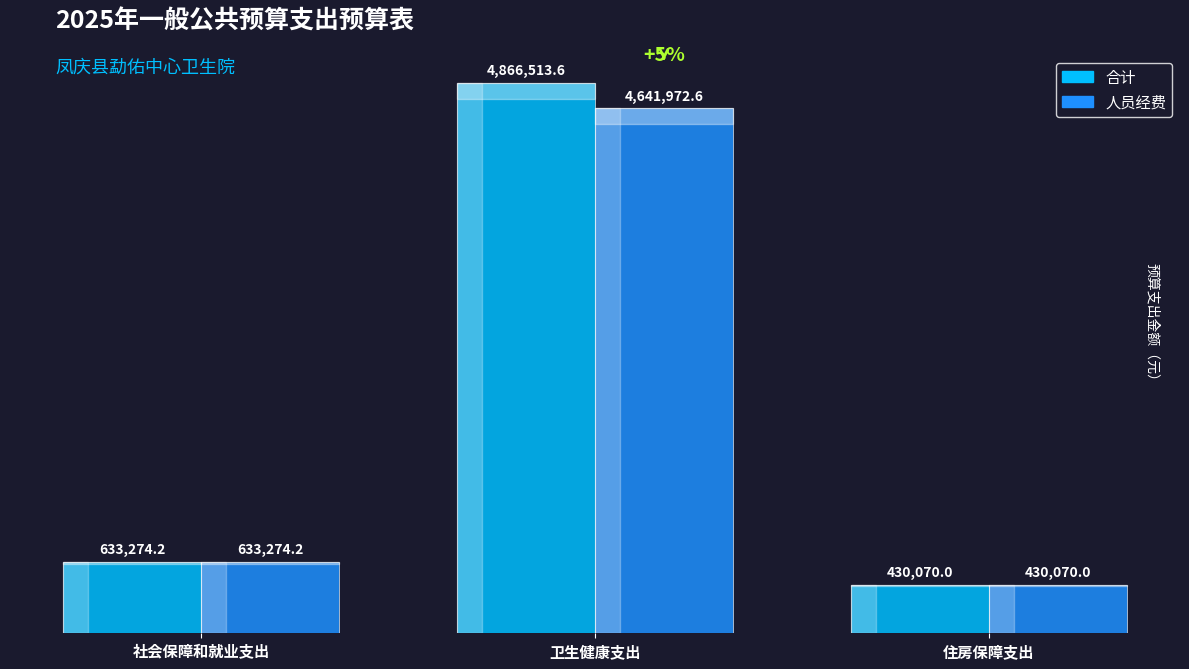

What is the lowest value of the 合计 series?

430070.0